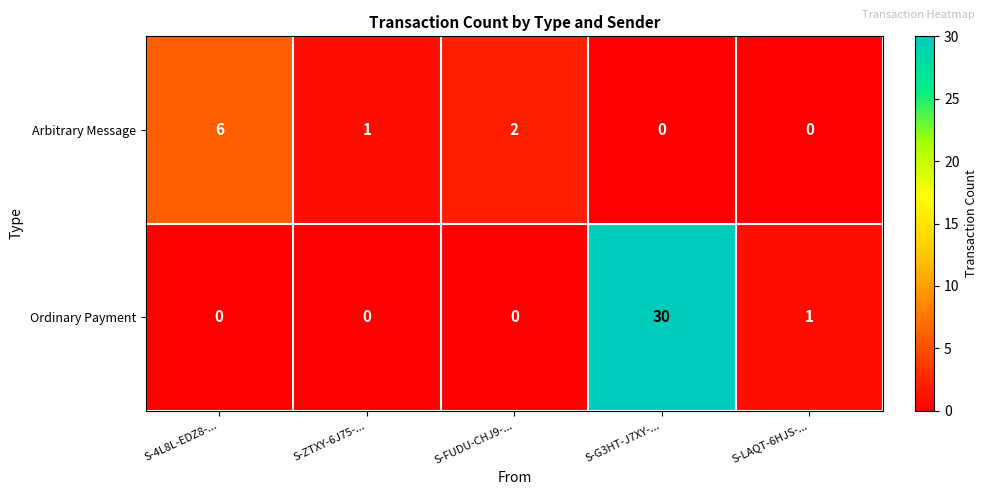

What is the total value across all series at S-LAQT-6HJS-...?

1